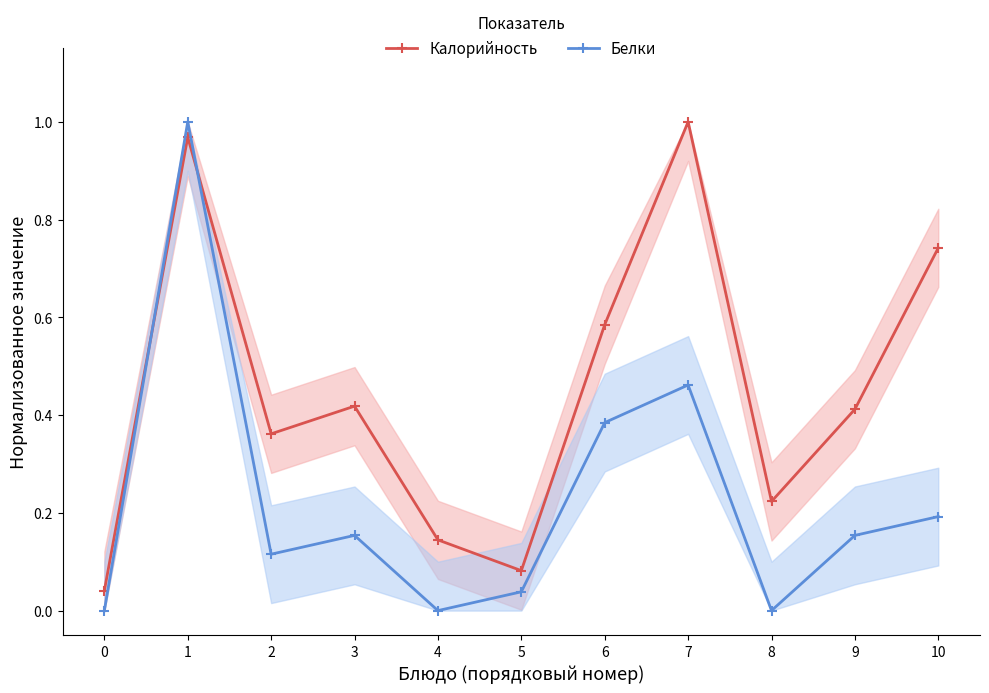

What is the greatest value displayed?

1.0